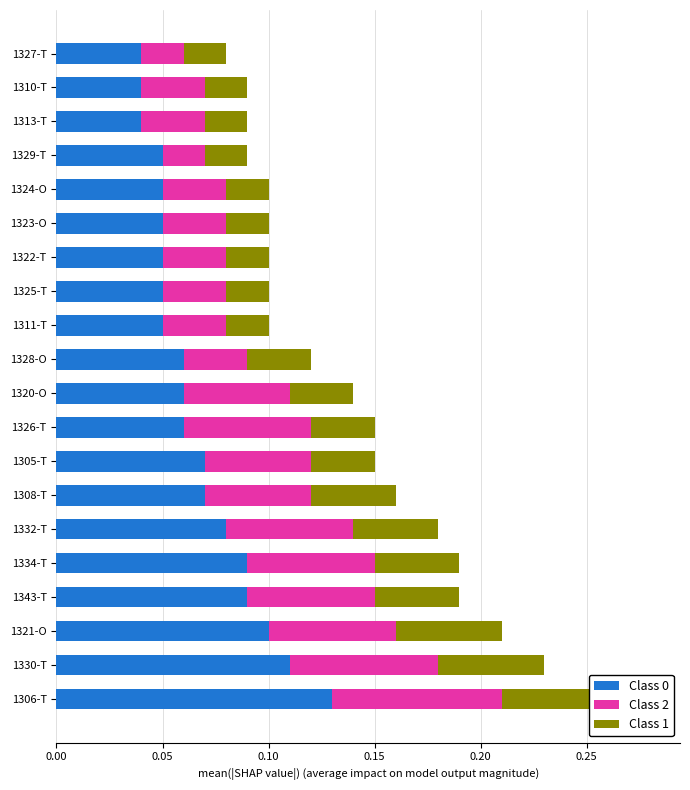

Which series has the widest spread of values?

Class 0